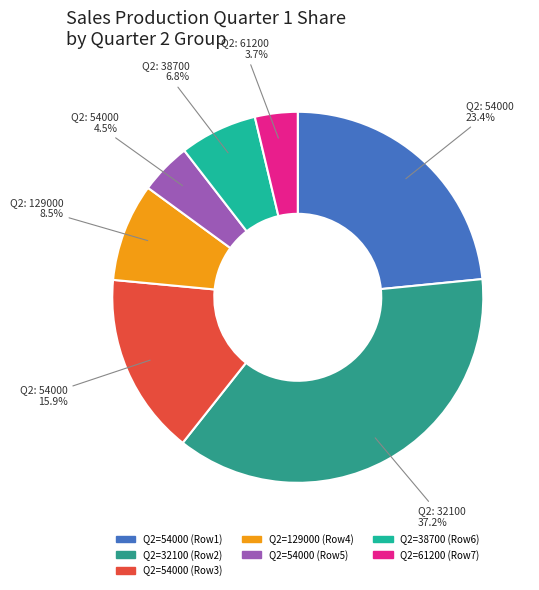

Does any single category account for the majority?

No